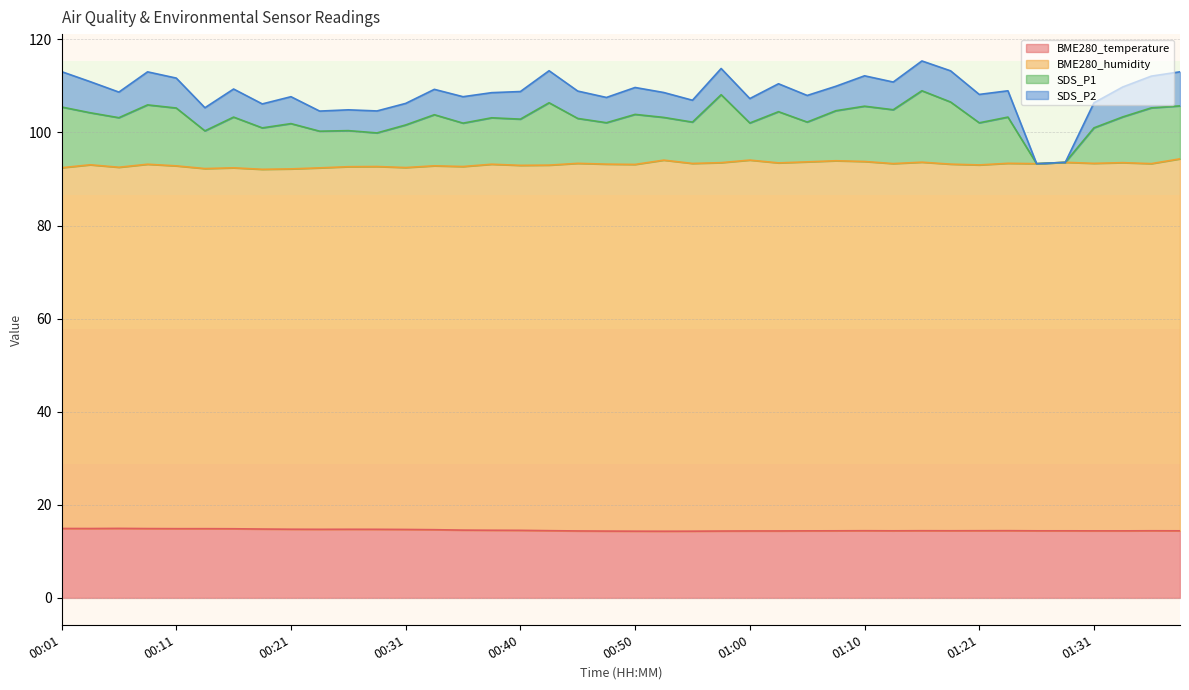

Is the value of BME280_temperature at 00:50 greater than the value of SDS_P1 at 00:11?

No